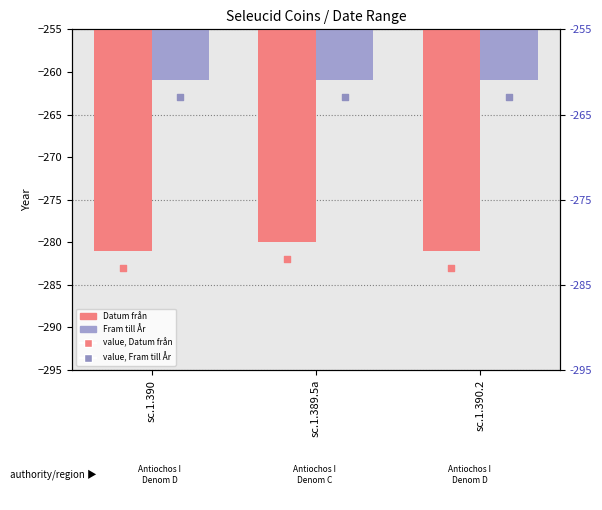

Which series has the largest Y range (max minus min)?

Datum från